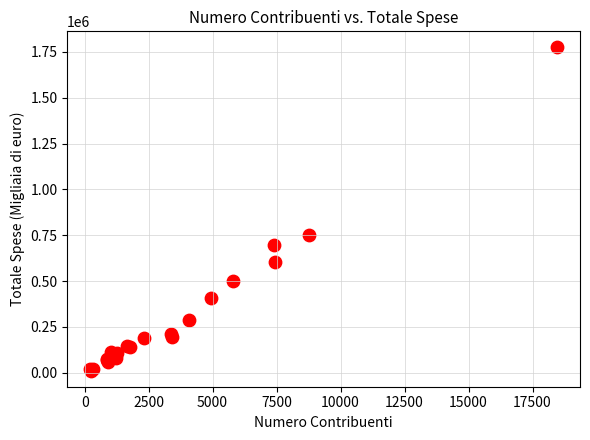

What Y value in the scatter plot is closest to 893044?

749869